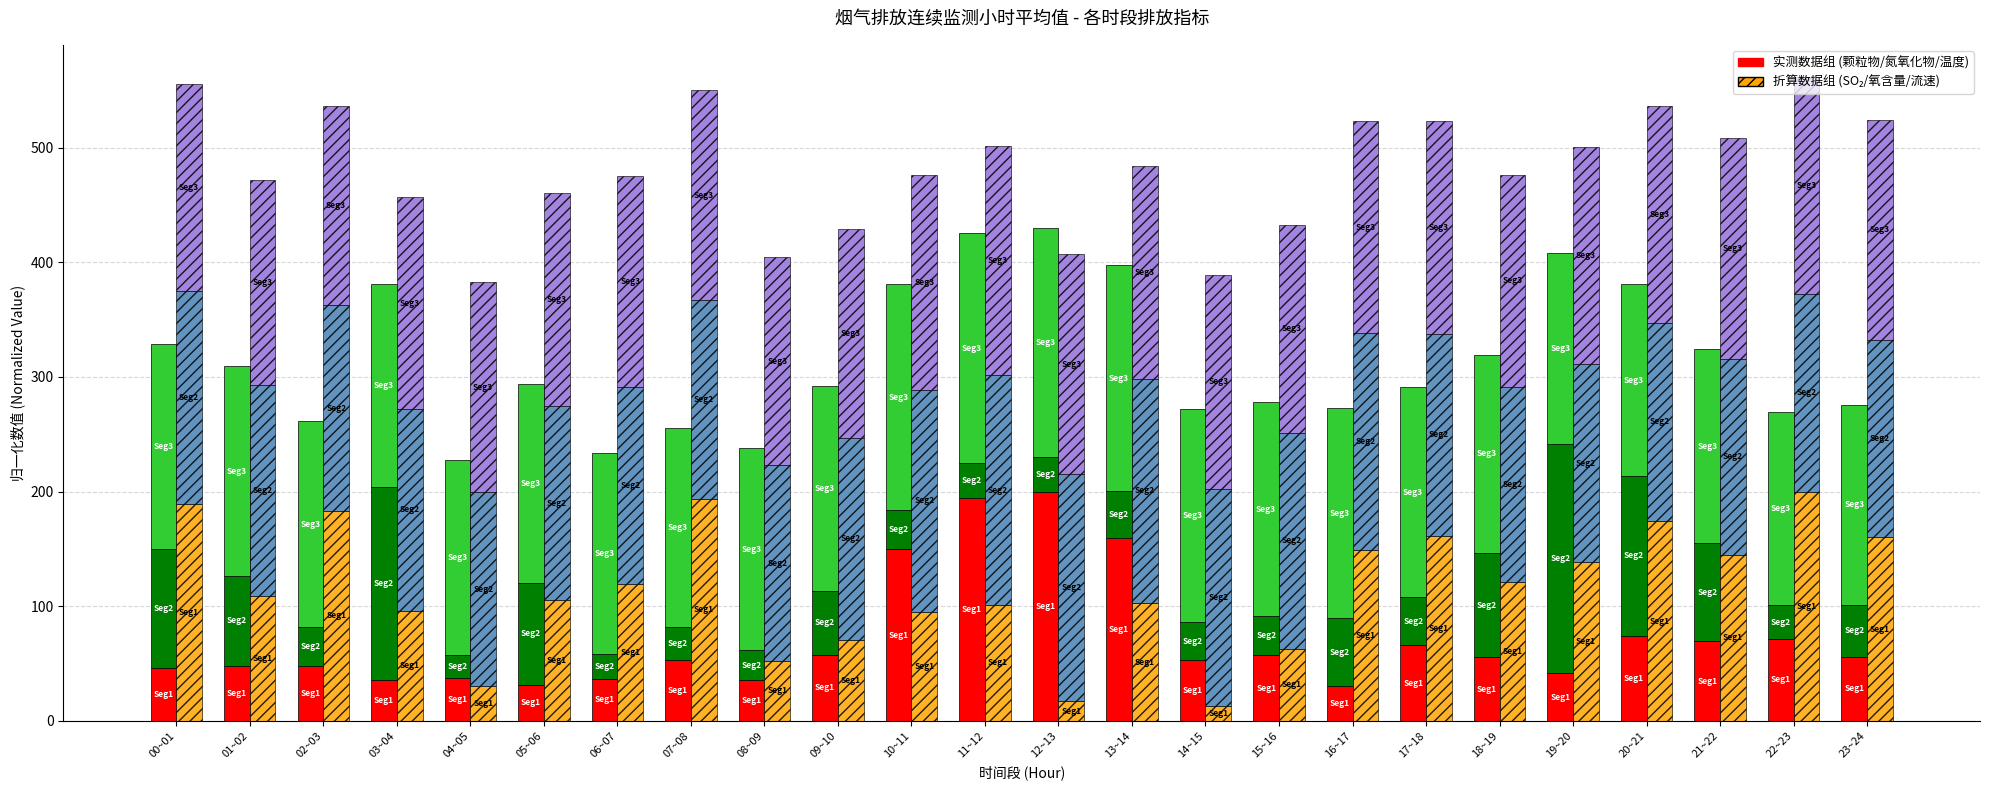

Reading right to left, what are all the values shown in this chart?

颗粒物折算值: 56.0	71.8	69.4	74.4	41.5	55.5	66.1	30.7	57.3	52.9	159.4	200.0	194.0	149.7	57.5	35.4	52.8	36.7	31.5	37.6	35.7	48.3	48.0	46.4
氮氧化物折算值: 45.4	28.9	85.5	139.0	200.0	91.0	41.6	58.7	34.1	33.2	41.0	30.1	31.2	33.8	55.8	26.6	29.2	22.0	89.0	19.9	168.5	33.5	78.6	103.8
烟气温度监测值: 174.0	168.8	169.2	167.2	166.9	172.8	183.3	183.6	186.4	186.3	197.0	199.8	200.0	197.4	178.7	175.8	173.6	175.3	173.6	170.0	176.7	179.7	182.7	178.9
二氧化硫折算值: 160.2	200.0	144.9	174.3	138.2	120.9	161.5	148.9	63.1	12.8	102.6	16.9	101.2	95.1	70.6	52.4	193.5	119.2	105.2	30.3	95.8	183.2	108.8	189.0
氧含量监测值: 172.4	172.4	170.9	173.1	172.9	170.8	176.2	189.1	187.8	189.7	195.9	198.0	200.0	193.5	176.4	170.5	173.2	171.7	169.2	168.9	176.3	179.2	183.9	185.7
烟气流速监测值: 191.9	189.2	192.5	188.5	189.2	184.4	185.8	185.1	181.7	186.4	185.1	192.5	200.0	187.1	181.7	181.7	183.7	184.4	185.8	183.7	184.4	174.2	179.0	181.0